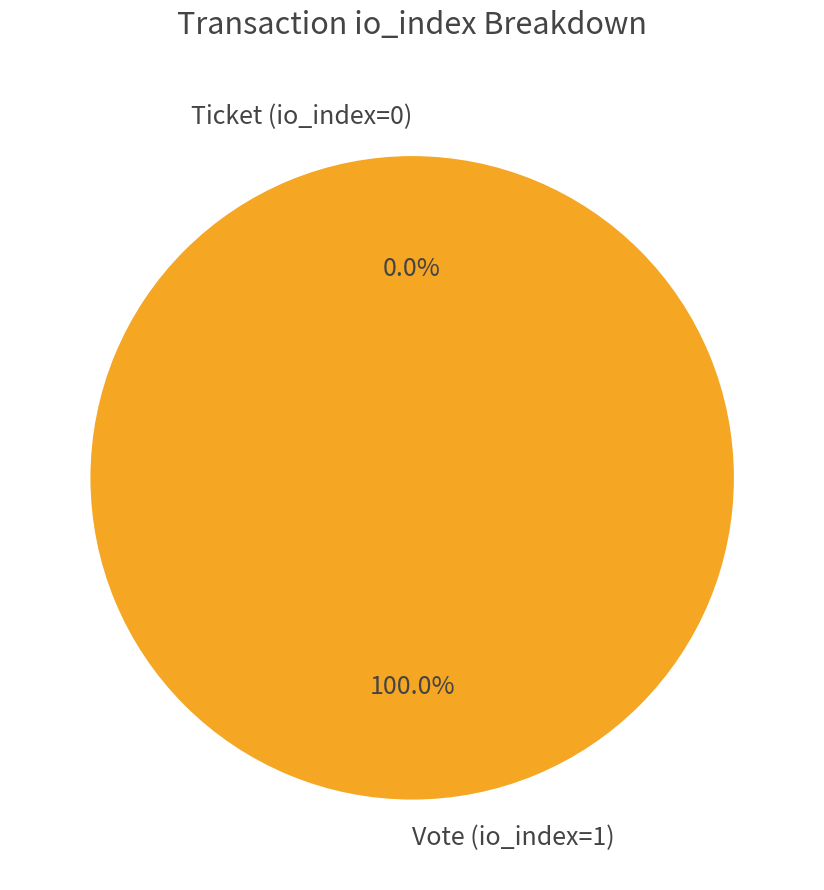

What is the majority slice?

Vote (io_index=1)